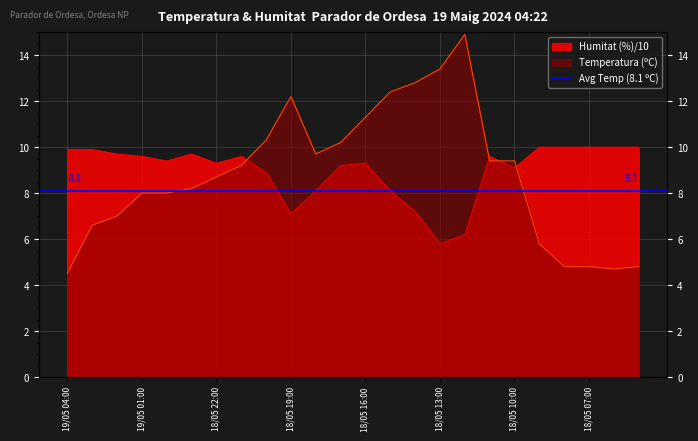

Which series has the largest range (max minus min)?

Temperatura (ºC)